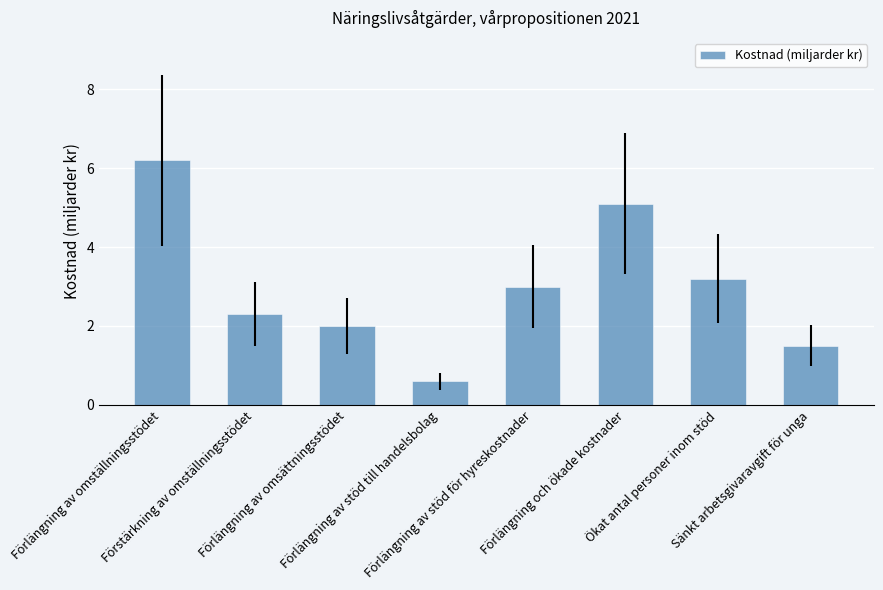

What is the smallest value displayed?

0.6